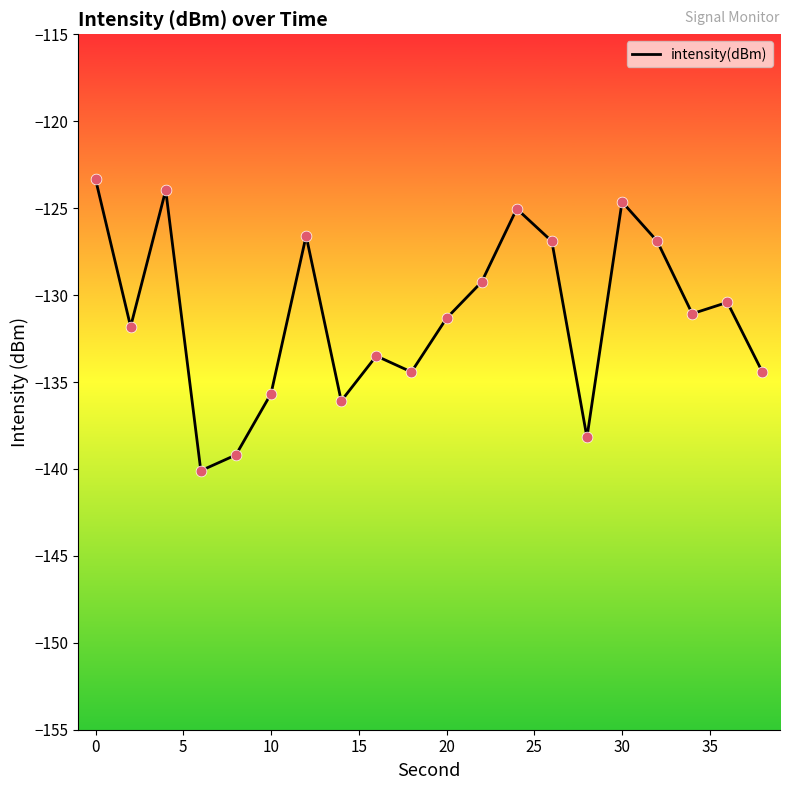

What is the minimum value shown in the chart?

-140.1